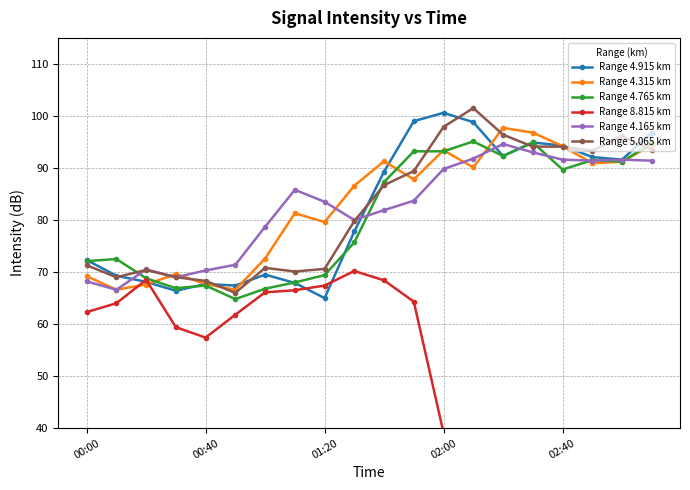

How many times do Range 8.815 km and Range 4.315 km cross each other?

2